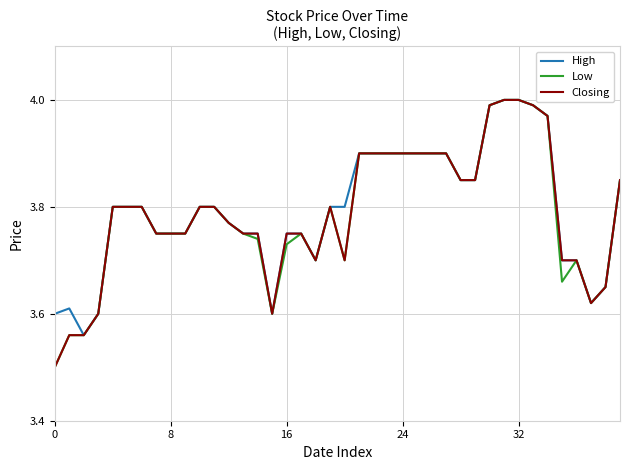

What is the minimum value for Closing?

3.5